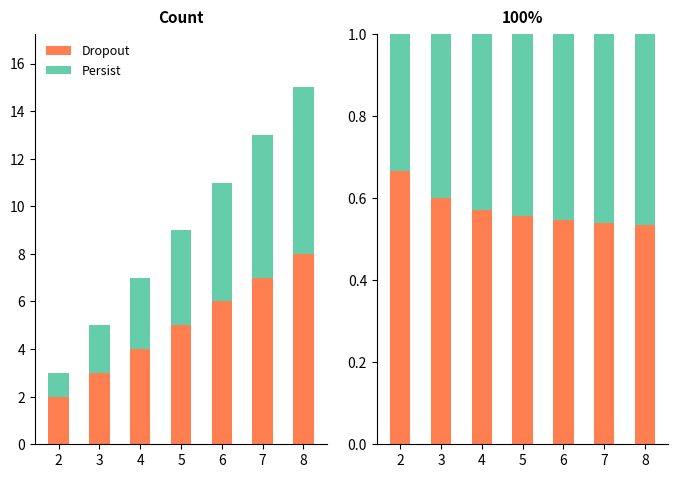

What is the value of the Dropout bar at the 3rd from the left?

0.6